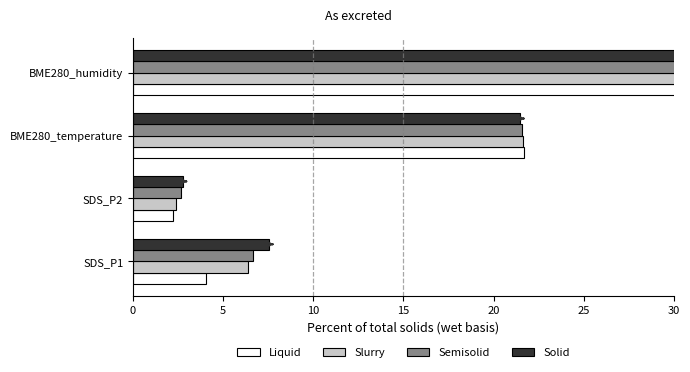

Which series has the largest total across all categories?

Solid